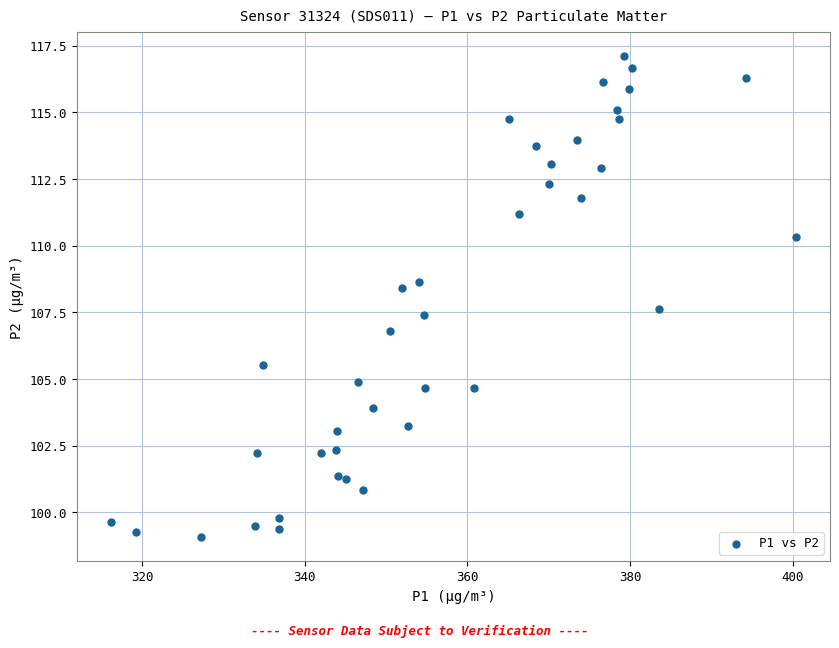

What is the range of X values (max minus min)?

84.2